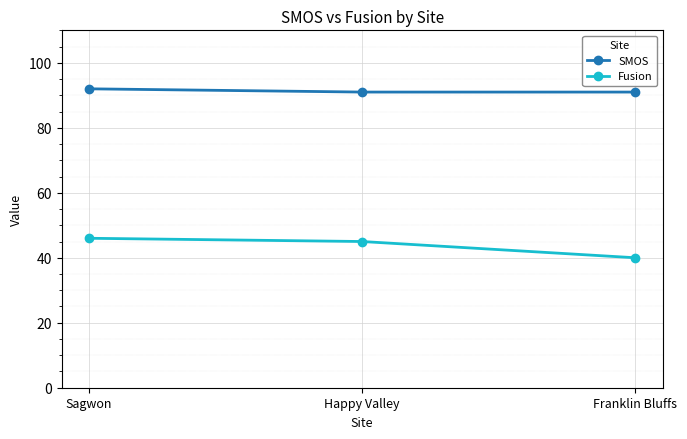

How many Fusion values are between 40 and 46?

3